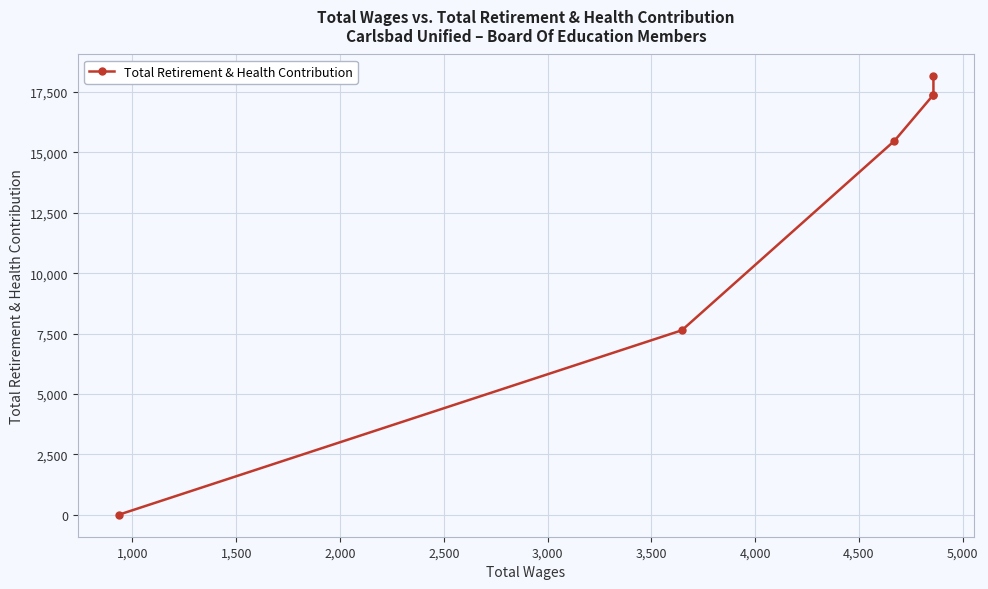

True or false: there are more than 0 points higher than both neighbors.

False